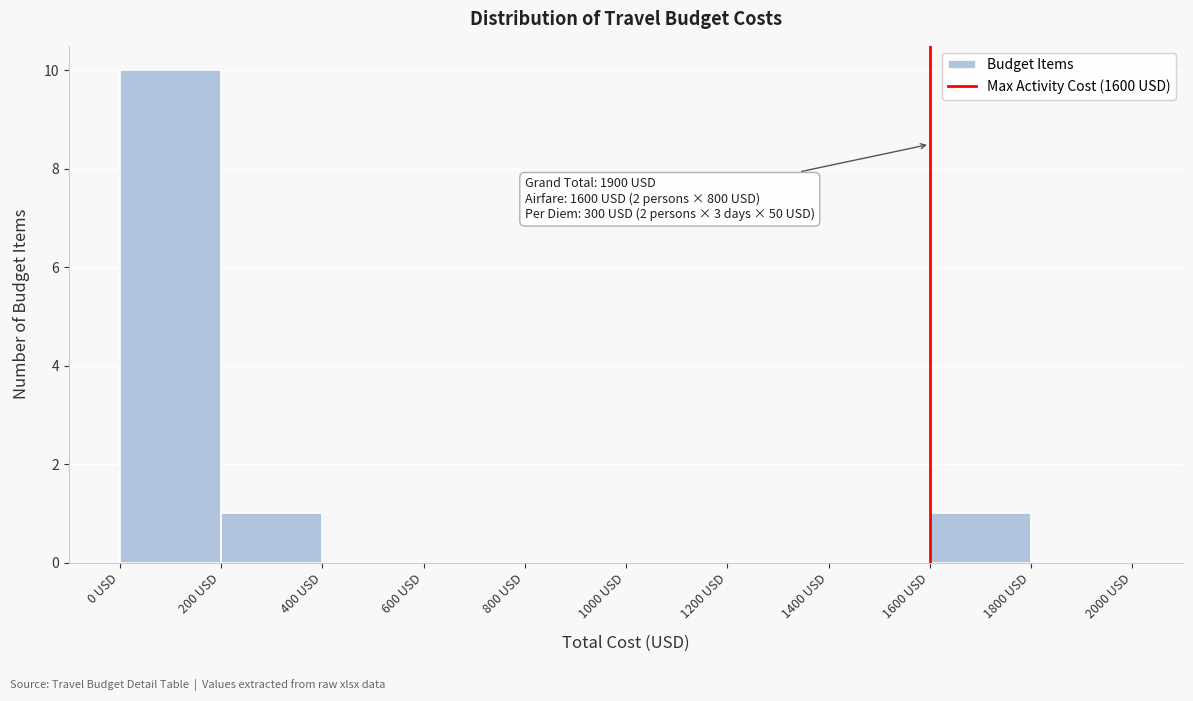

Which range on the x-axis has the tallest bar?

0 to 200